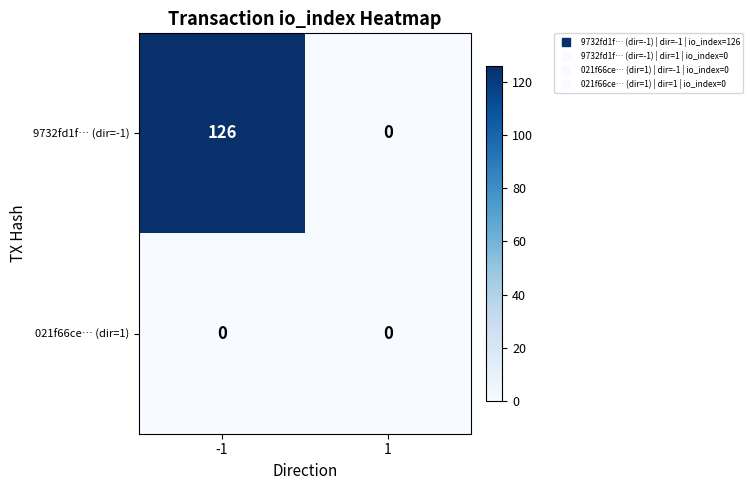

Rank the series by their average value, from lowest to highest.

021f66ce… (dir=1), 9732fd1f… (dir=-1)